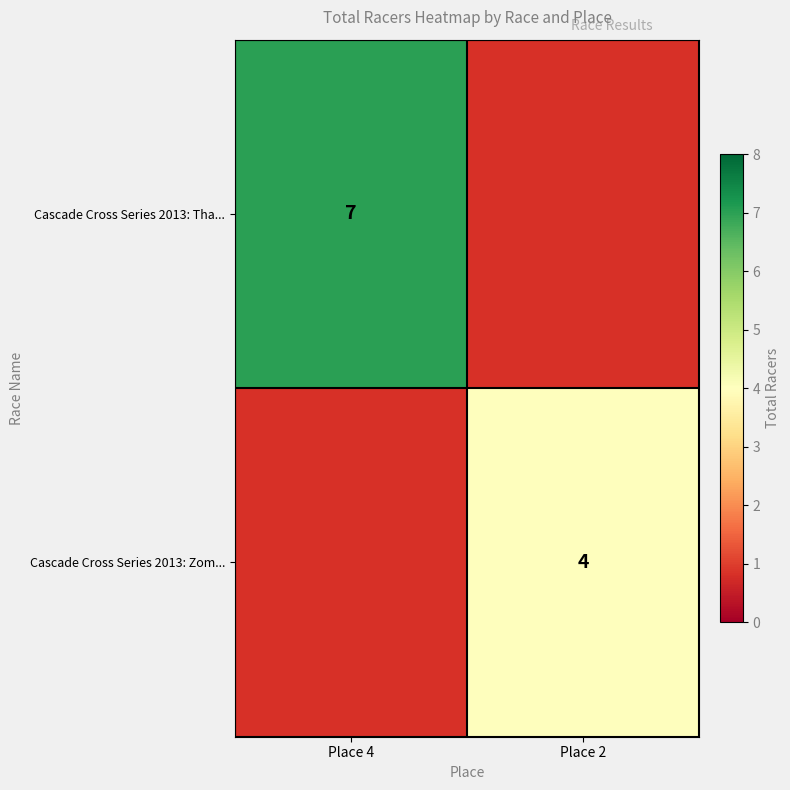

Which category has the highest value across all series?

Place 4